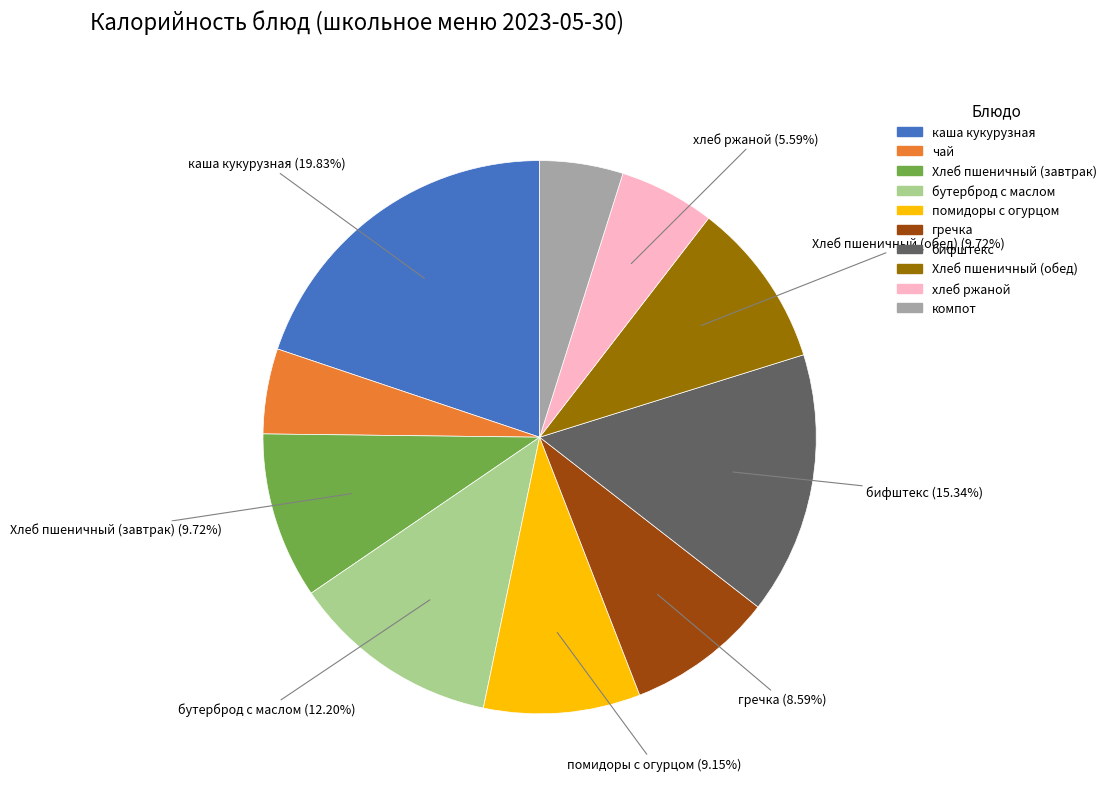

To the nearest percent, what portion does чай represent?

5%